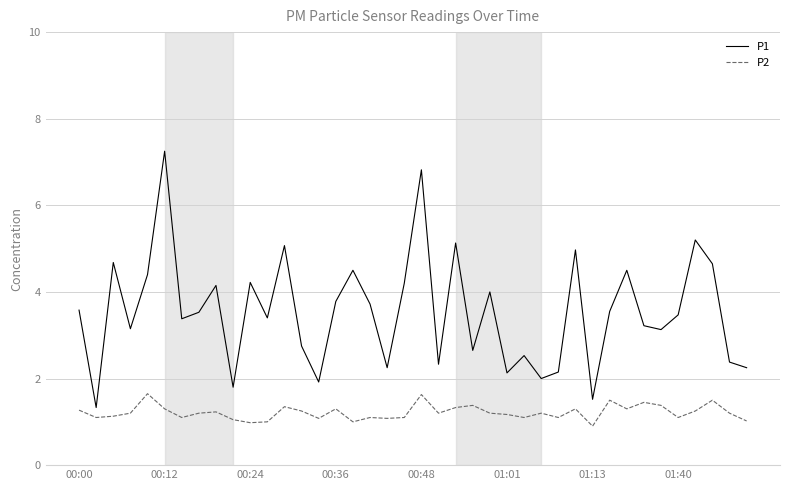

Rank the series by their maximum value, from highest to lowest.

P1, P2